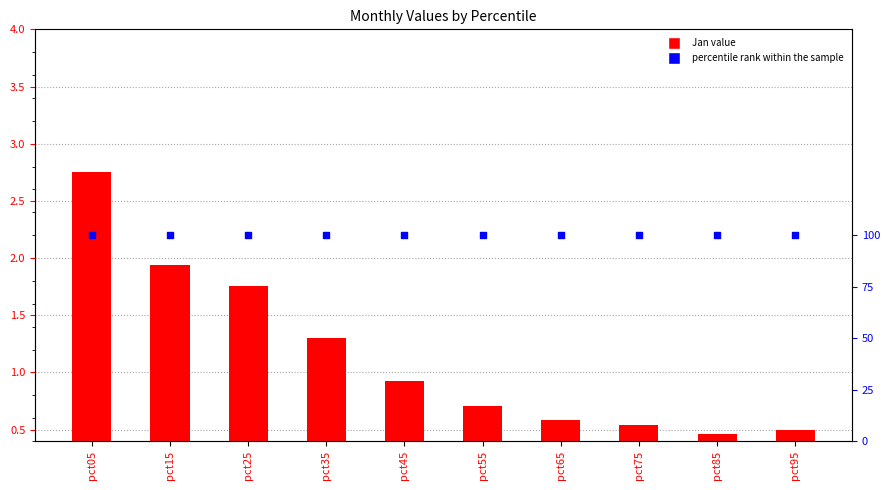

At which category is the sum across all series the highest?

pct05